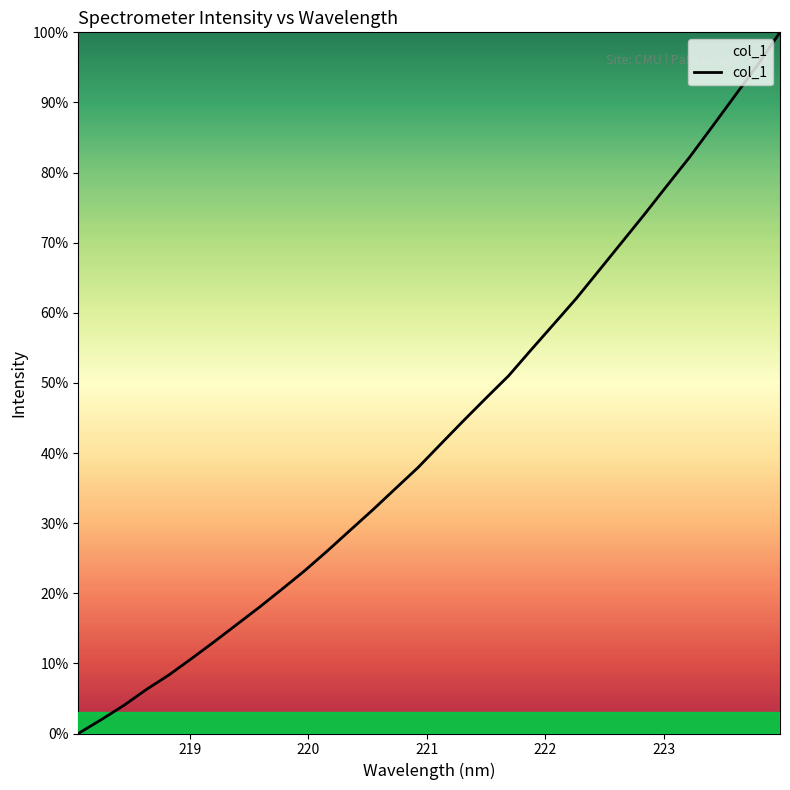

What is the difference between the maximum and minimum values?

100.0